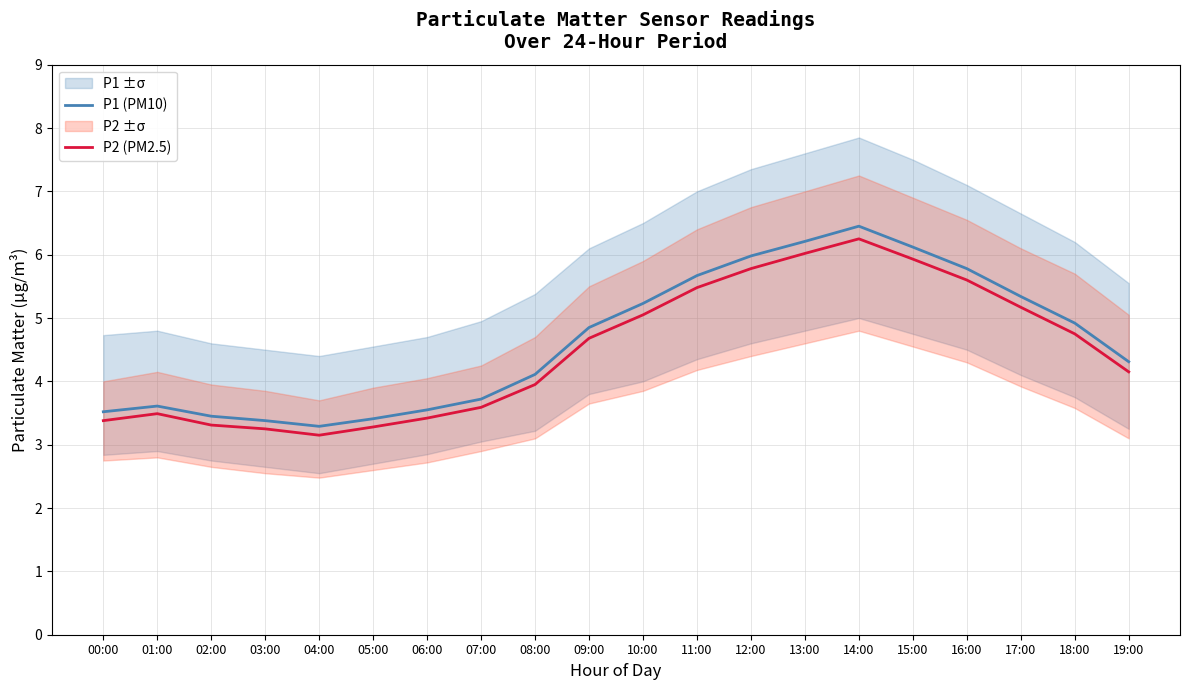

How many interior local peaks does the P1 (PM10) series have?

2